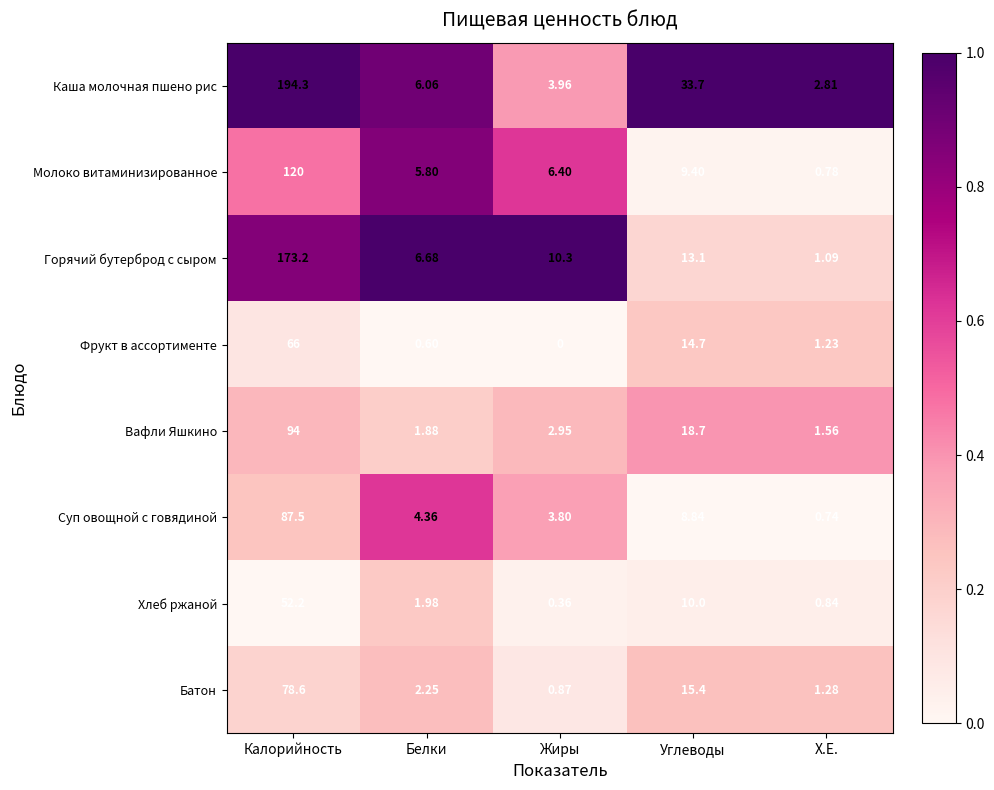

Which category has the lowest value in the Хлеб ржаной series?

Жиры